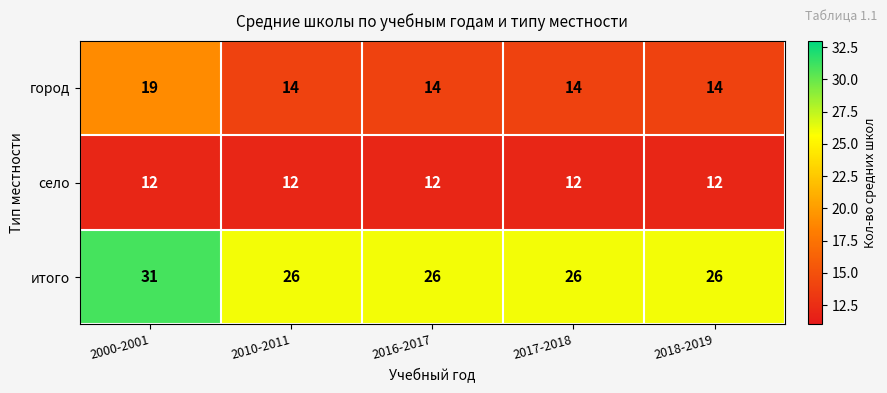

The value of итого at 2017-2018 is 40. True or false?

False